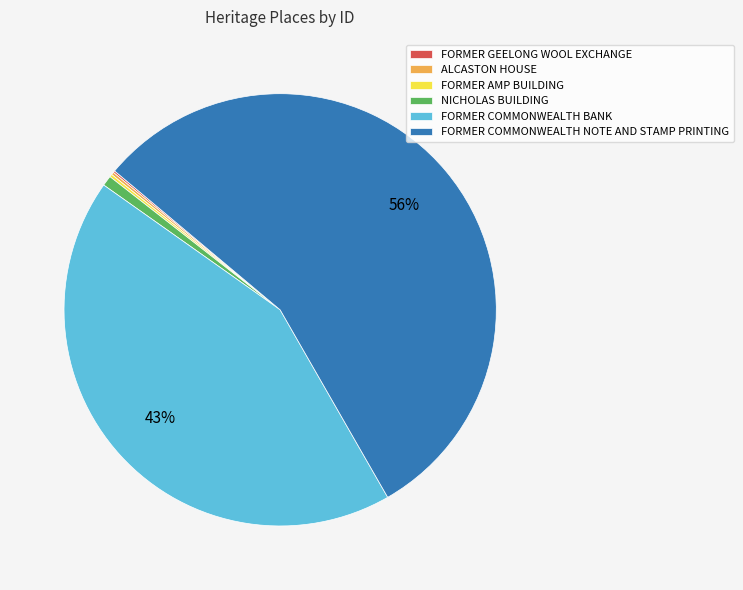

To the nearest percent, what is the average slice percentage?

17%